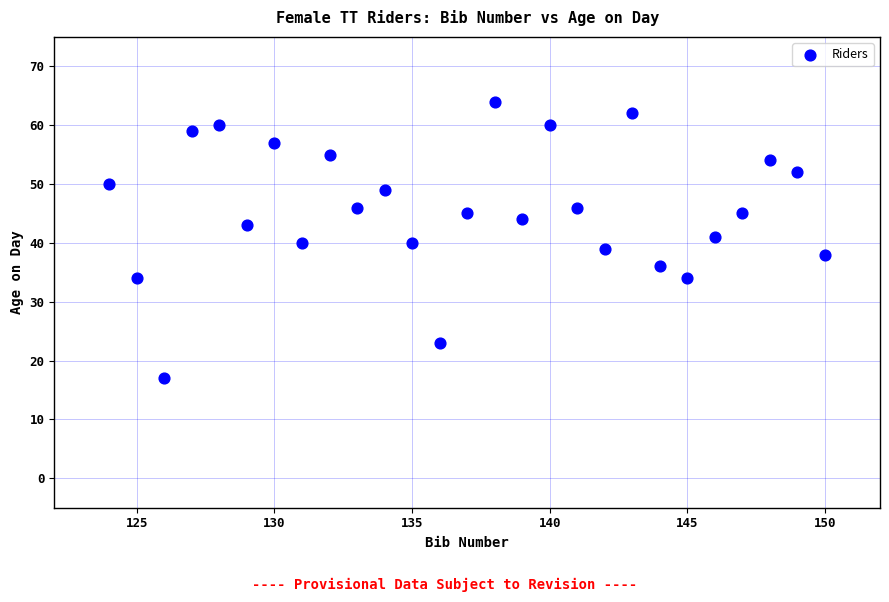

What is the range of Y values (max minus min)?

47